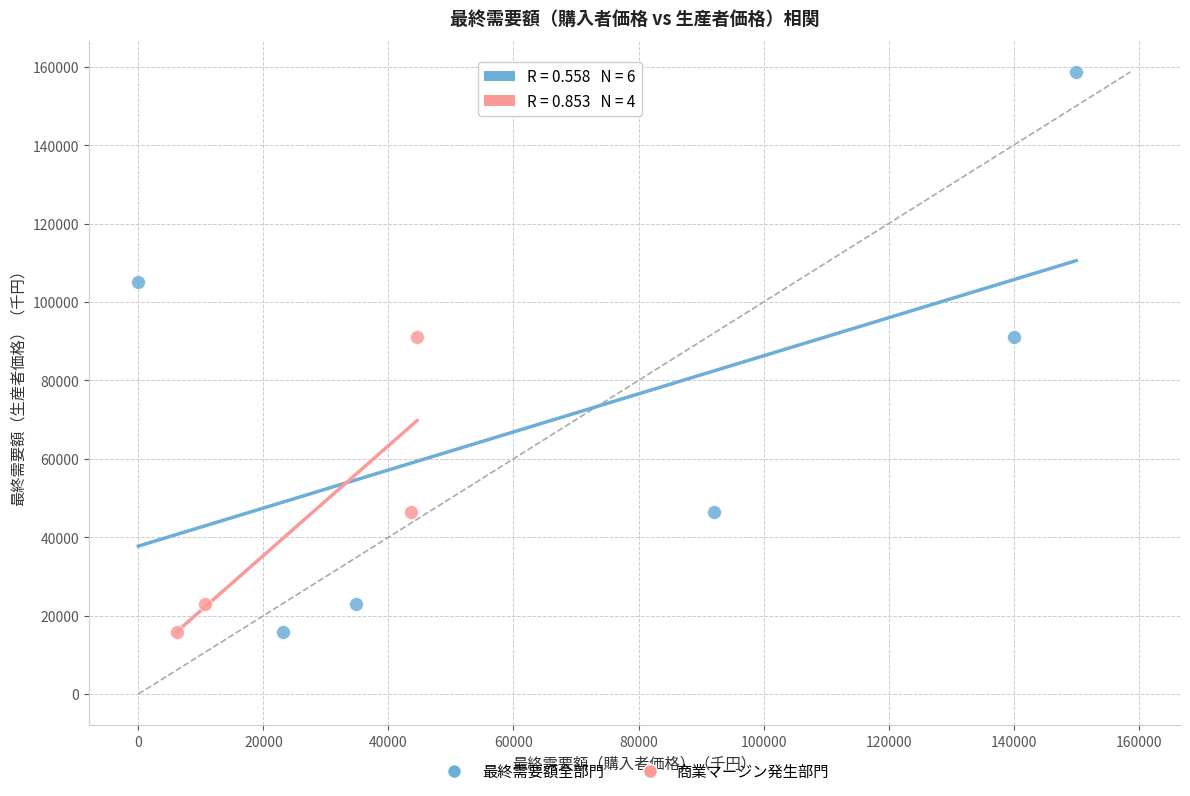

Which series reaches the maximum Y coordinate?

最終需要額全部門